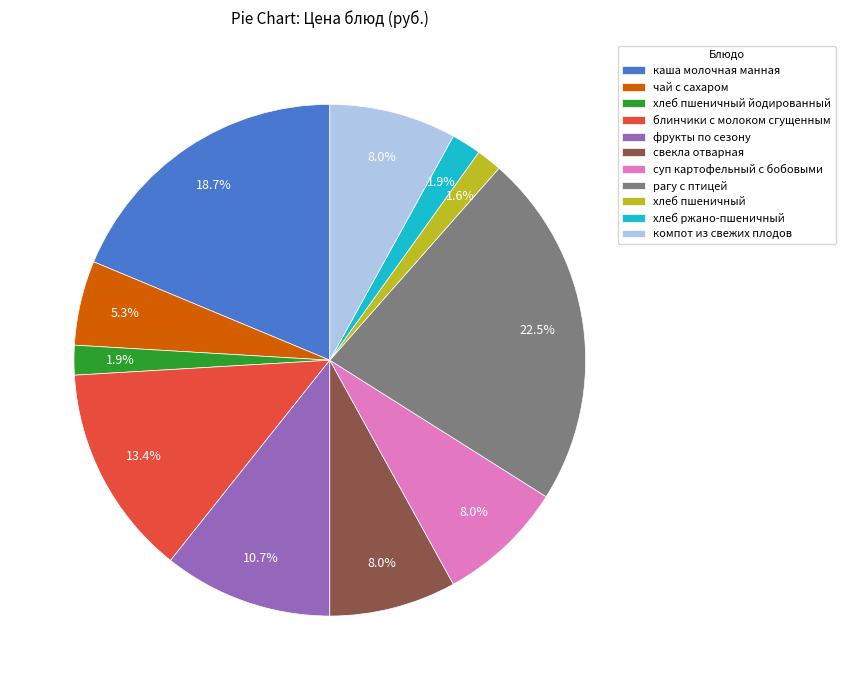

To the nearest percent, what portion does блинчики с молоком сгущенным represent?

13%